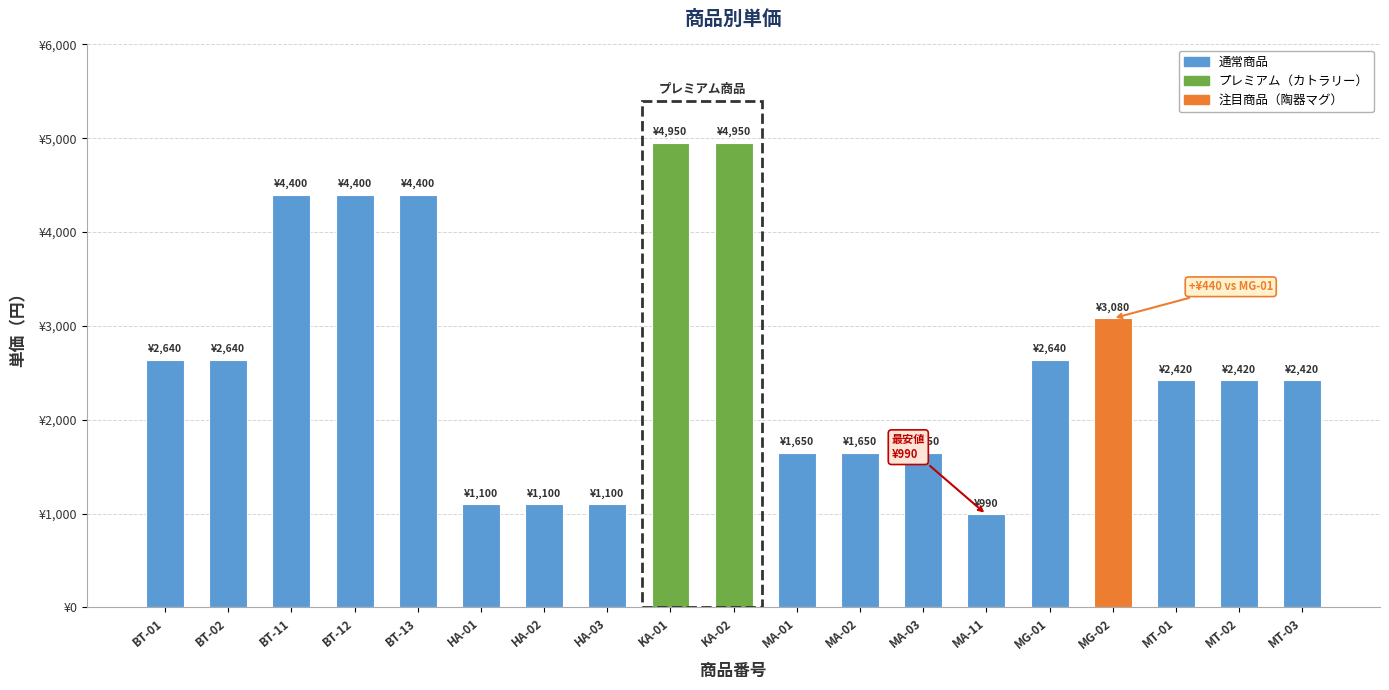

Does the chart contain stacked bars?

No